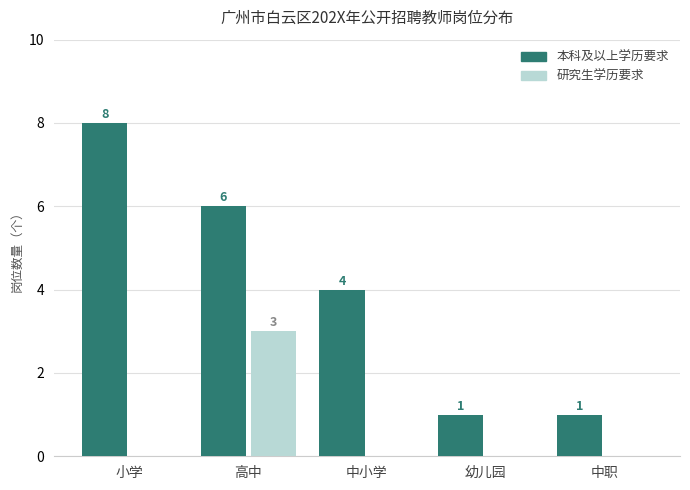

Reading left to right, transcribe all the data shown in this chart.

本科及以上学历要求: 8	6	4	1	1
研究生学历要求: 0	3	0	0	0